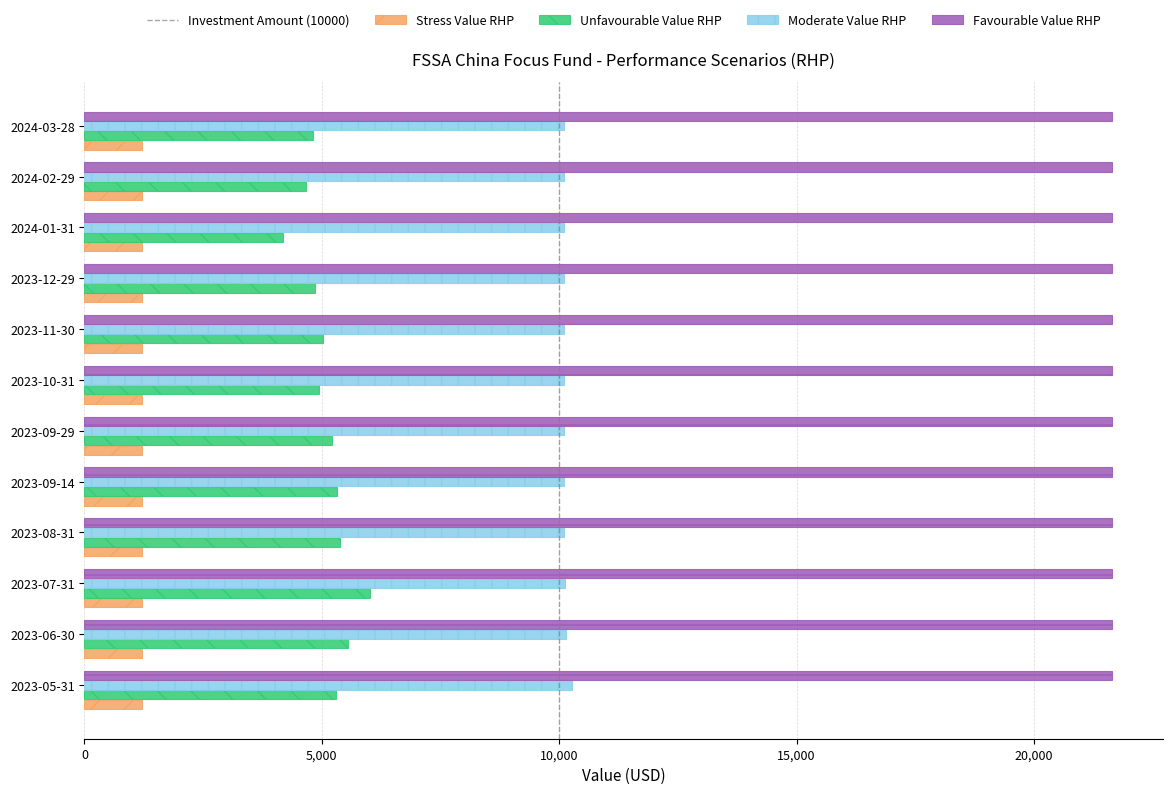

What is the lowest value of the Unfavourable Value RHP series?

4190